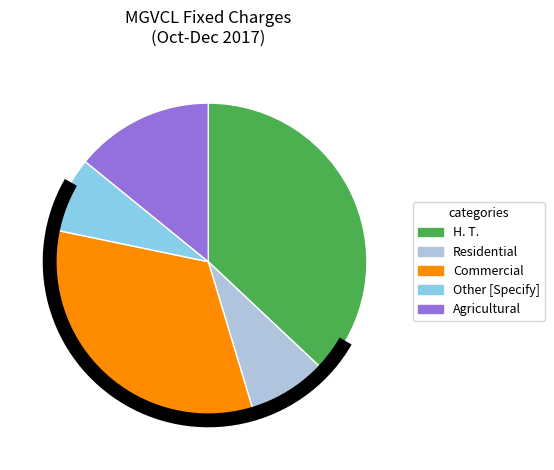

Do H. T. and Other [Specify] together represent more than half of the pie?

No